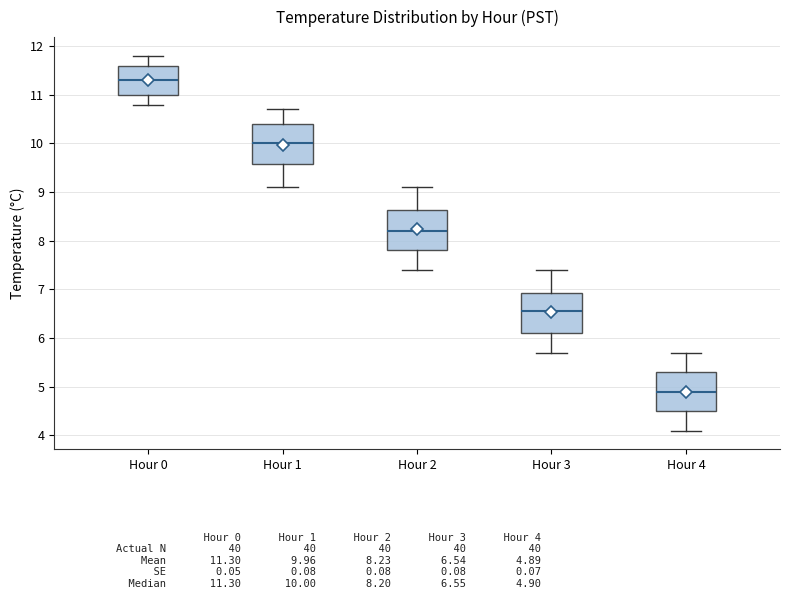

Reading left to right, read every box against the y-axis: the position of its median line, the range the box covers, and the ends of its whiskers. The values are not printed on the chart, so give them approximately, as read against the axis.

Hour 0: median 11.3, box 11.0 to 11.6, whiskers 10.8 to 11.8
Hour 1: median 10.0, box 9.6 to 10.4, whiskers 9.1 to 10.7
Hour 2: median 8.2, box 7.8 to 8.6, whiskers 7.4 to 9.1
Hour 3: median 6.6, box 6.1 to 6.9, whiskers 5.7 to 7.4
Hour 4: median 4.9, box 4.5 to 5.3, whiskers 4.1 to 5.7